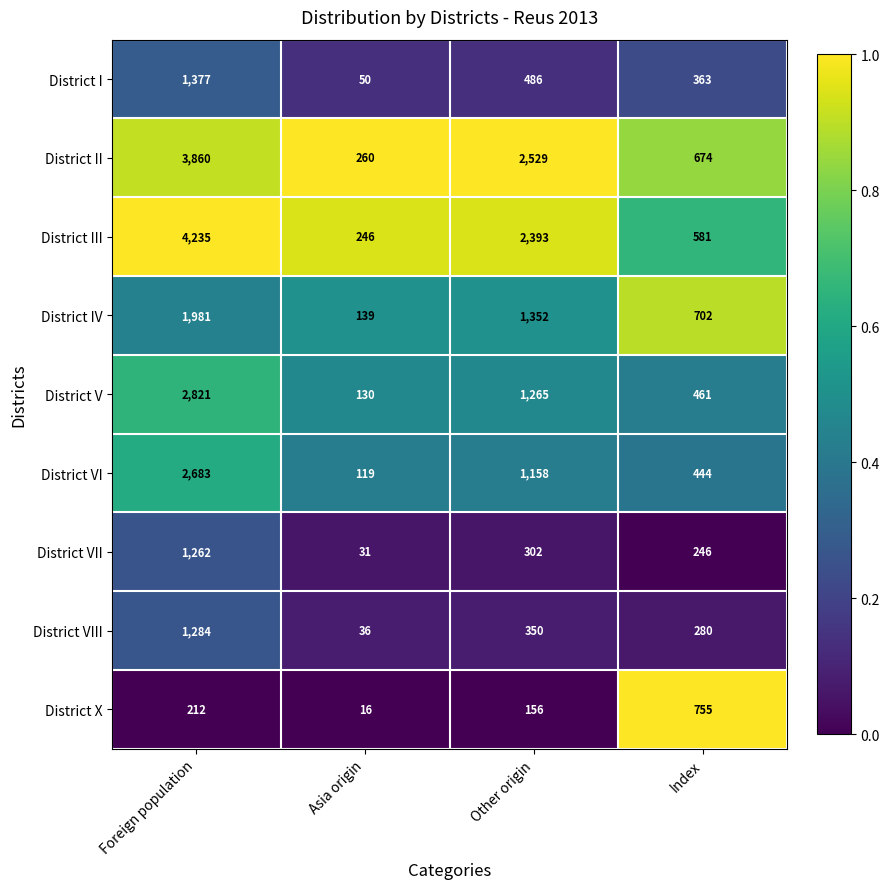

True or false: District I has a value of 1952 at Foreign population.

False